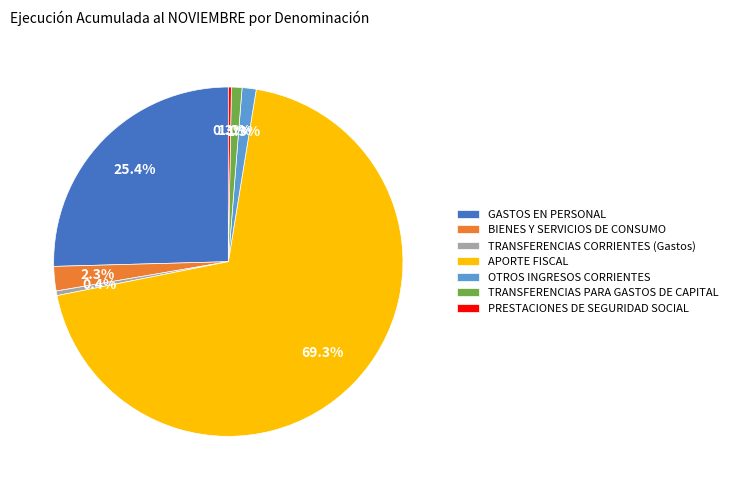

Does APORTE FISCAL represent more than half of the total?

Yes